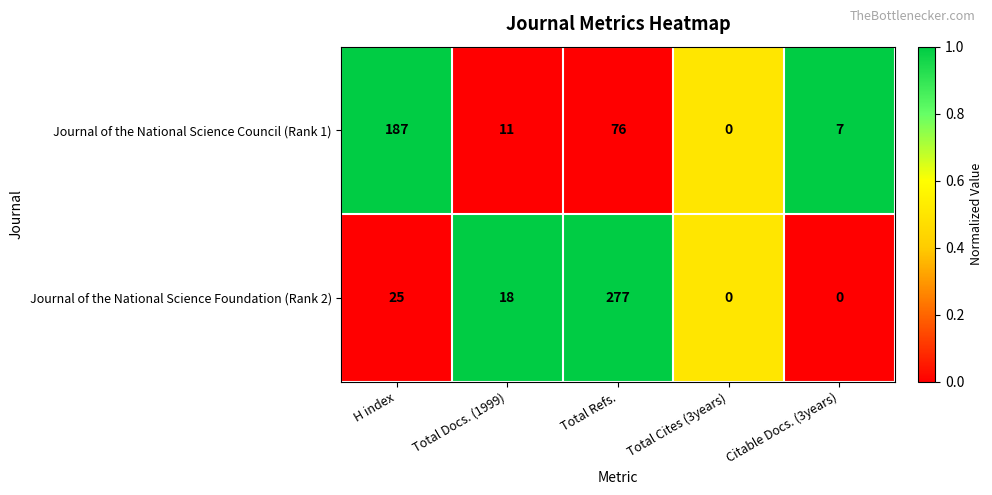

What is the sum of the Journal of the National Science Foundation (Rank 2) values at Total Refs. and Total Docs. (1999)?

295